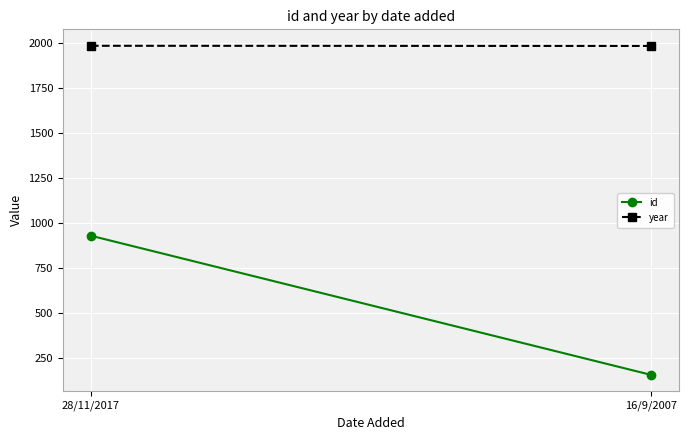

The id series shows 929 at 28/11/2017. True or false?

True